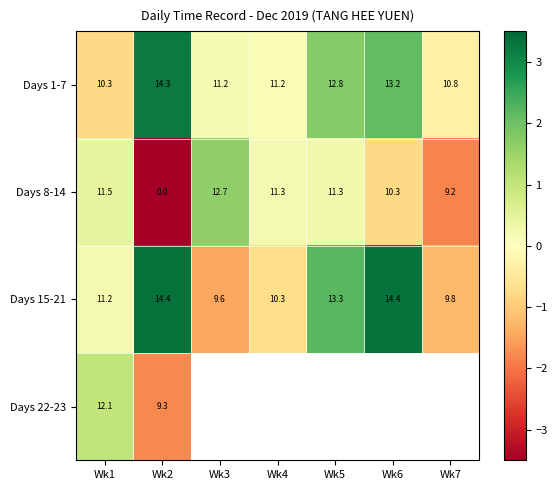

Is the value of Days 15-21 at Wk7 greater than the value of Days 1-7 at Wk4?

No